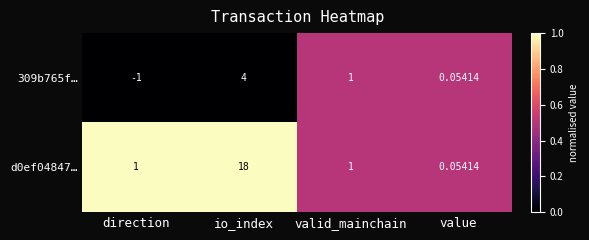

Which series has the largest total across all categories?

d0ef04847…